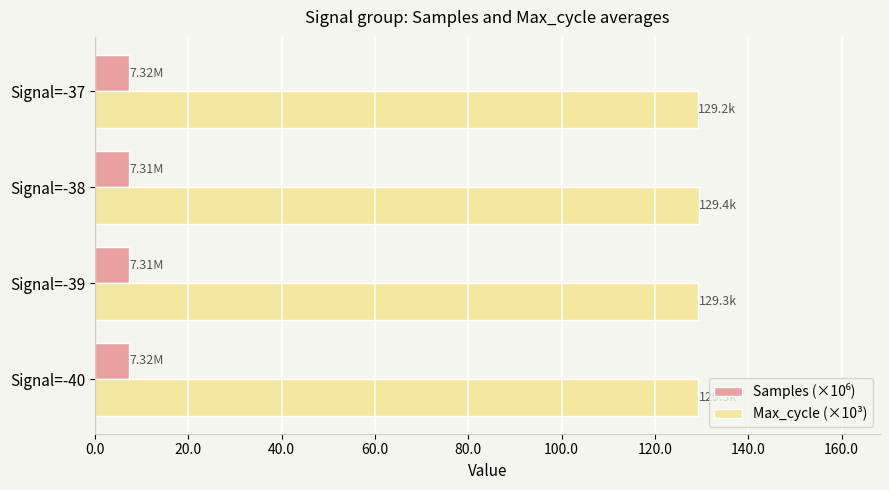

What is the difference between the highest and lowest values at Signal=-37?

121.9